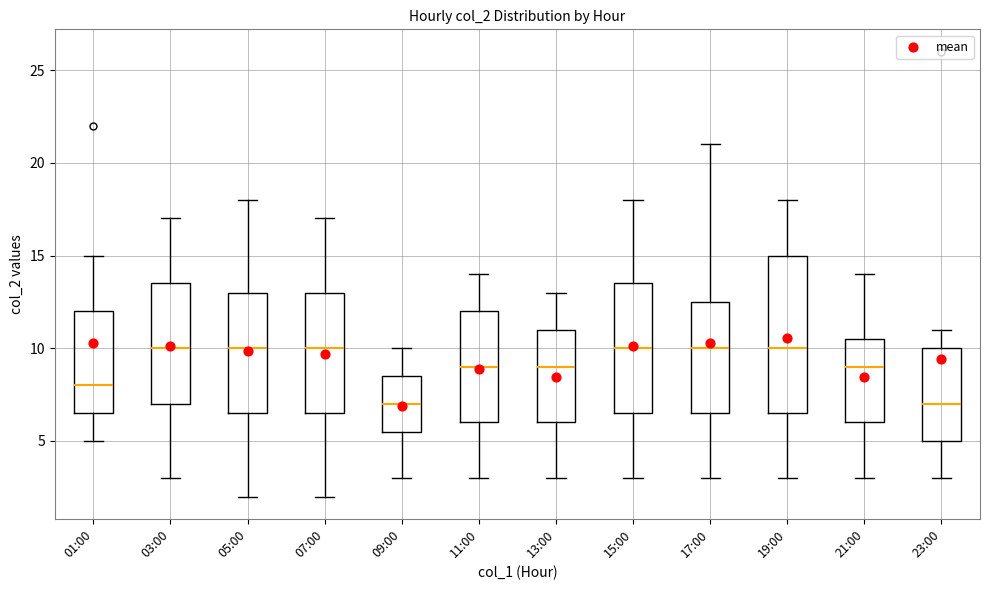

Reading left to right, read every box against the y-axis: the position of its median line, the range the box covers, and the ends of its whiskers. The values are not printed on the chart, so give them approximately, as read against the axis.

01:00: median 8.0, box 6.5 to 12.0, whiskers 5.0 to 15.0
03:00: median 10.0, box 7.0 to 13.5, whiskers 3.0 to 17.0
05:00: median 10.0, box 6.5 to 13.0, whiskers 2.0 to 18.0
07:00: median 10.0, box 6.5 to 13.0, whiskers 2.0 to 17.0
09:00: median 7.0, box 5.5 to 8.5, whiskers 3.0 to 10.0
11:00: median 9.0, box 6.0 to 12.0, whiskers 3.0 to 14.0
13:00: median 9.0, box 6.0 to 11.0, whiskers 3.0 to 13.0
15:00: median 10.0, box 6.5 to 13.5, whiskers 3.0 to 18.0
17:00: median 10.0, box 6.5 to 12.5, whiskers 3.0 to 21.0
19:00: median 10.0, box 6.5 to 15.0, whiskers 3.0 to 18.0
21:00: median 9.0, box 6.0 to 10.5, whiskers 3.0 to 14.0
23:00: median 7.0, box 5.0 to 10.0, whiskers 3.0 to 11.0